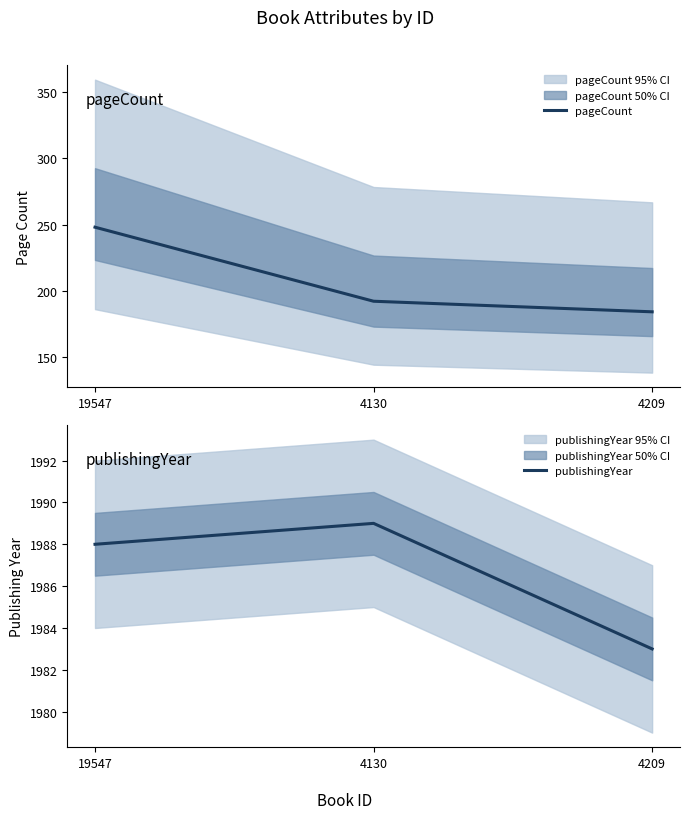

Which series has the widest spread of values?

pageCount